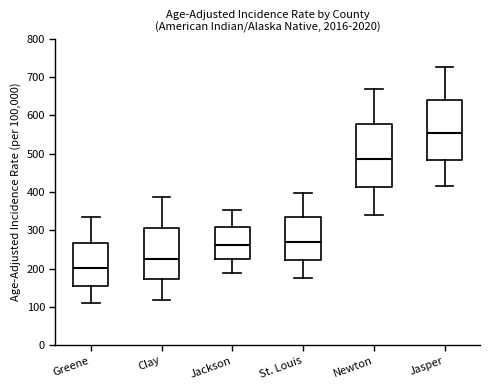

Where does the median line of the box for Clay sit on the y-axis? The values are not printed on the chart, so give them approximately, as read against the axis.

230